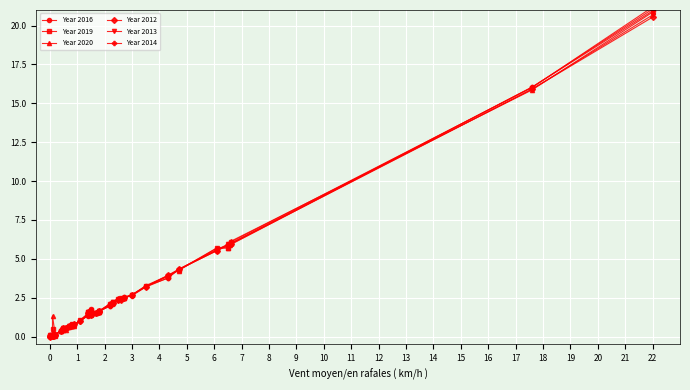

The value of Year 2014 at 15 is 1.2. True or false?

False